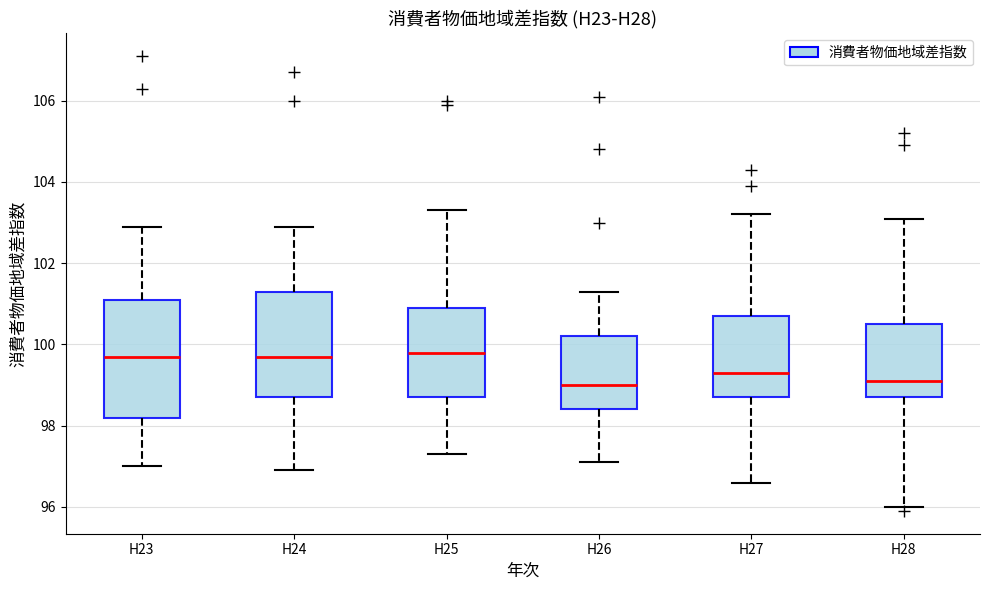

Where does the median line of the box for H25 sit on the y-axis? The values are not printed on the chart, so give them approximately, as read against the axis.

99.8